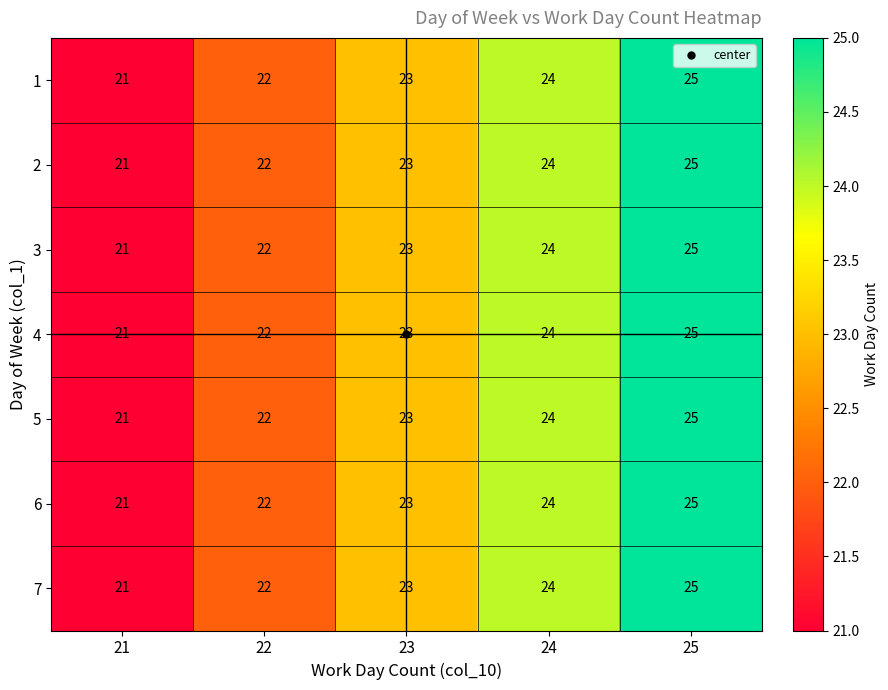

At which category is the sum across all series the highest?

25